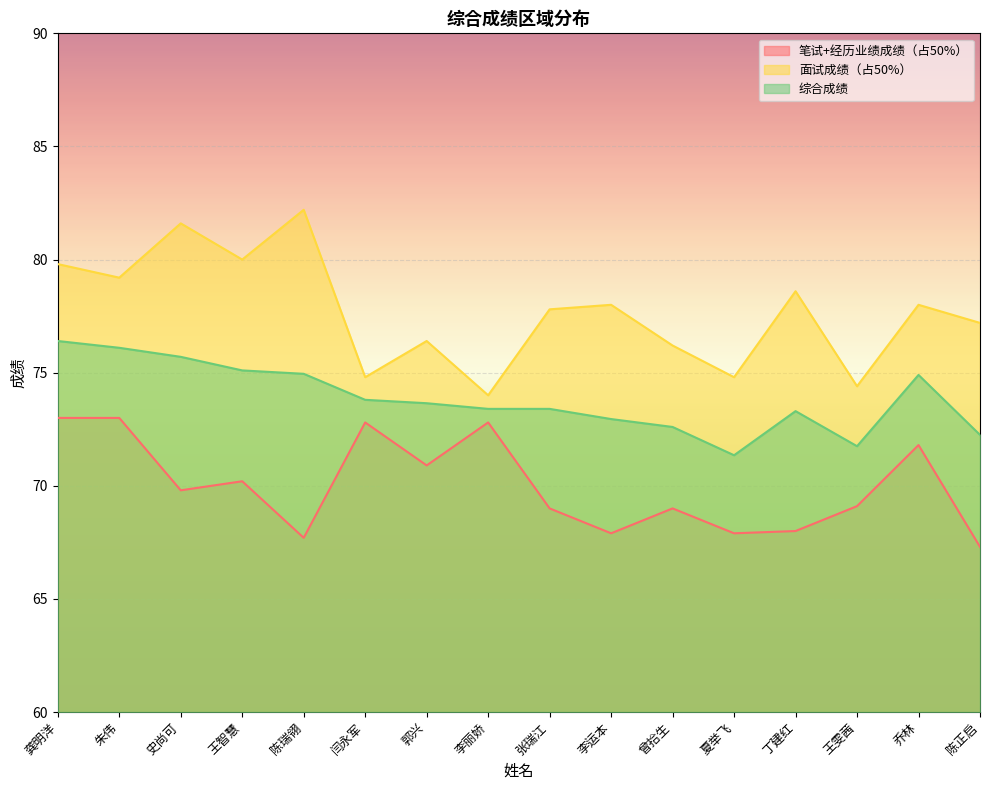

What is the spread (max minus min) of values at 史尚可?

11.8